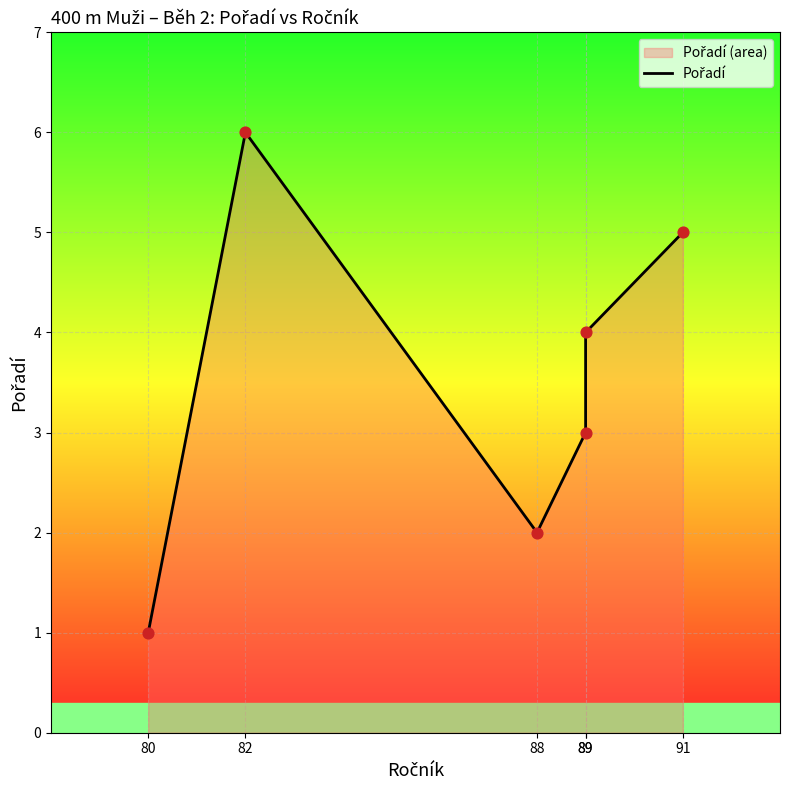

What is the change in value from 80 to 89?

+2